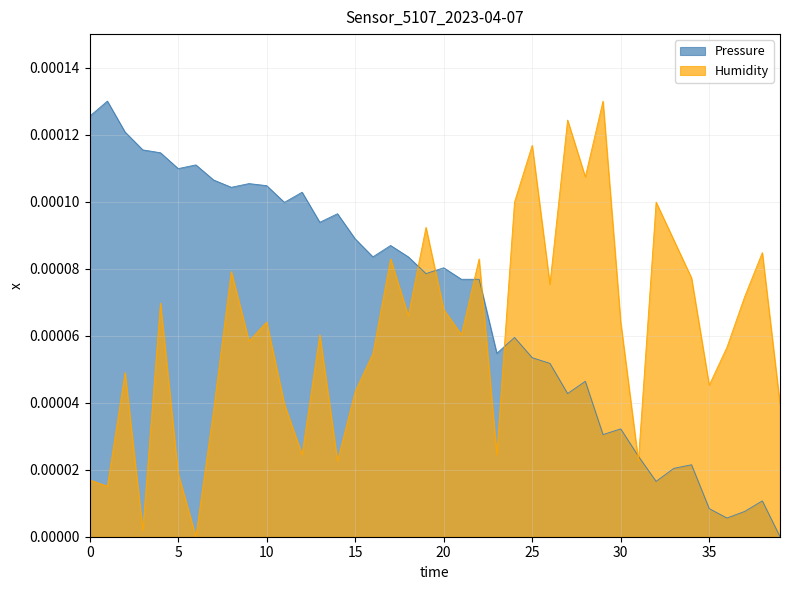

Rank the series by their average value, from lowest to highest.

Humidity, Pressure